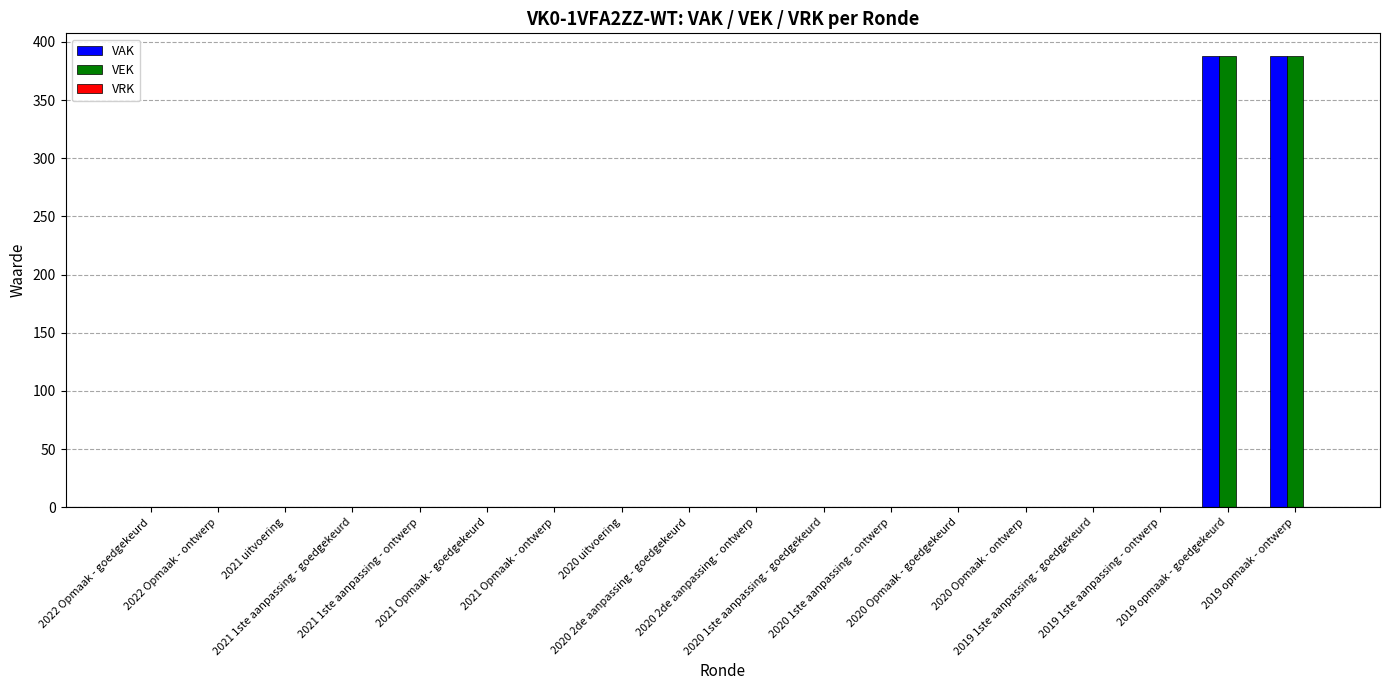

What is the sum of all VAK values?

776